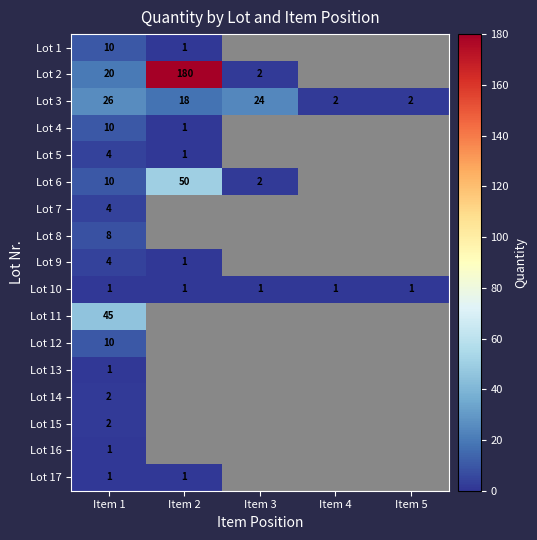

What is the maximum value shown in the chart?

180.0